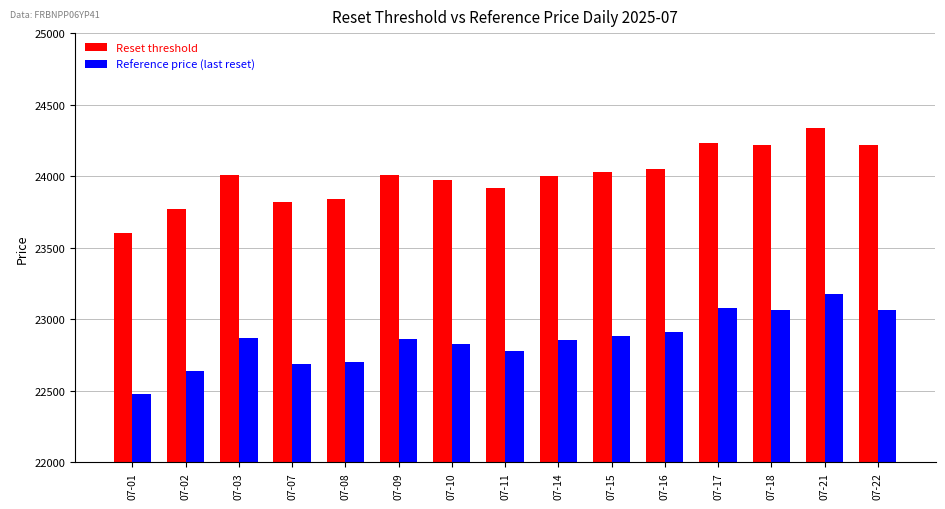

Where is Reset threshold nearest to the value 23970?

07-10